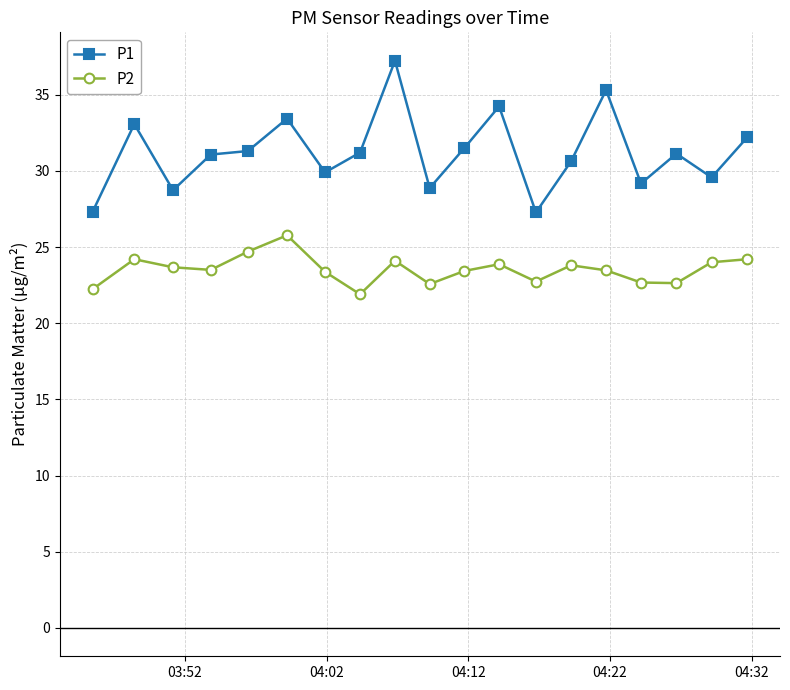

What is the average value of the P2 series?

23.5